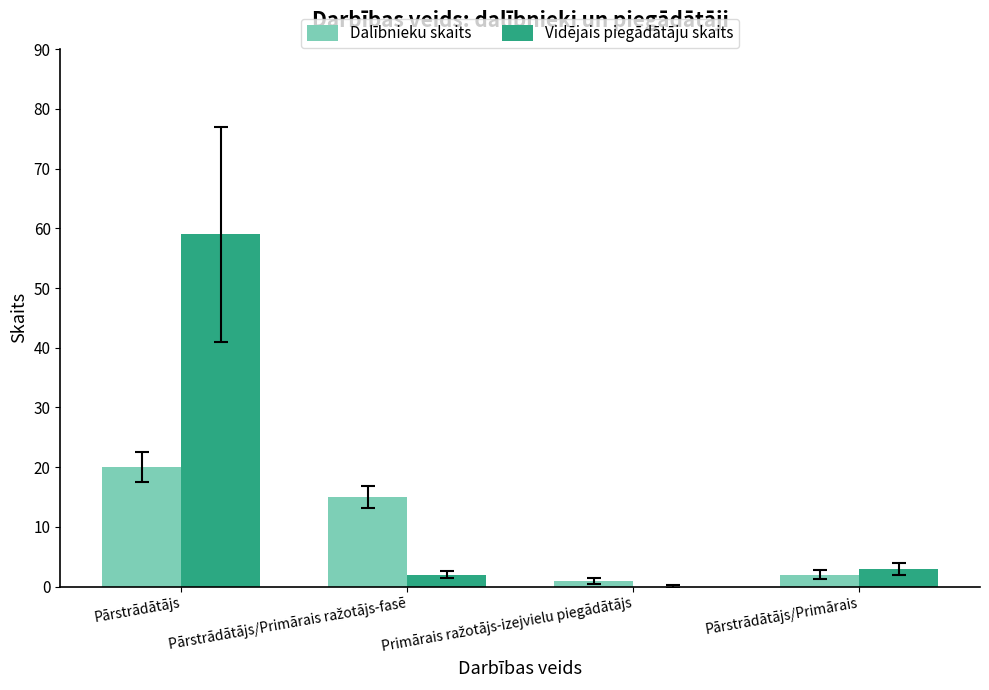

Between Pārstrādātājs and Pārstrādātājs/Primārais, which series saw the biggest shift?

Vidējais piegādātāju skaits